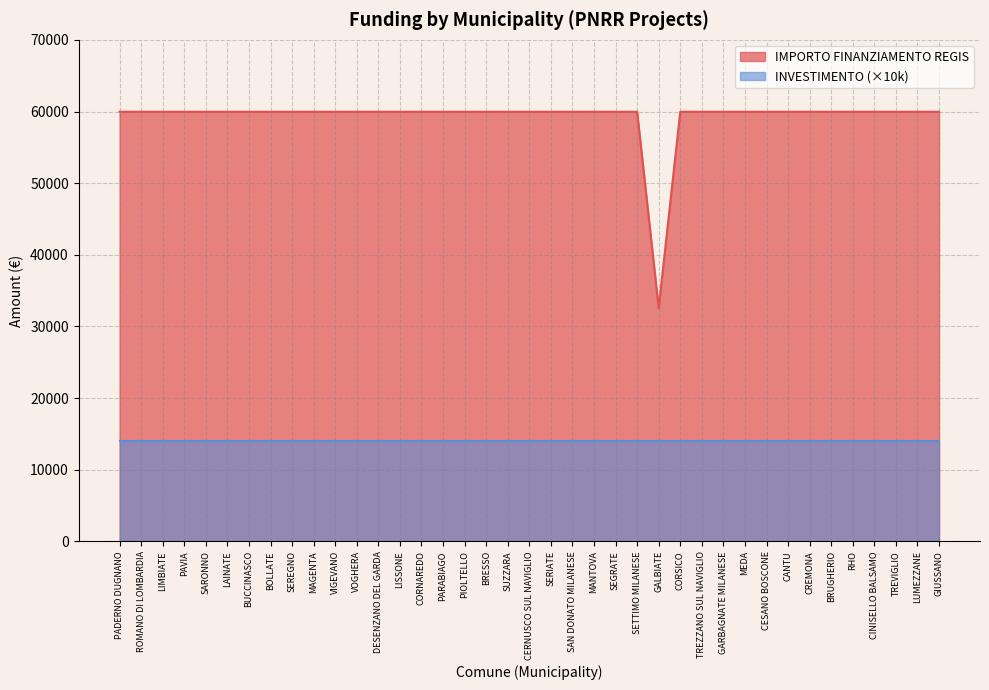

At which category does the data reach its first local valley?

GALBIATE